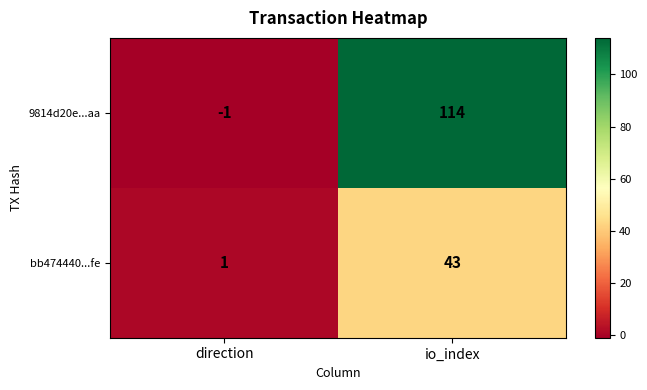

Reading left to right, extract all data points from this chart.

9814d20e...aa: -1	114
bb474440...fe: 1	43